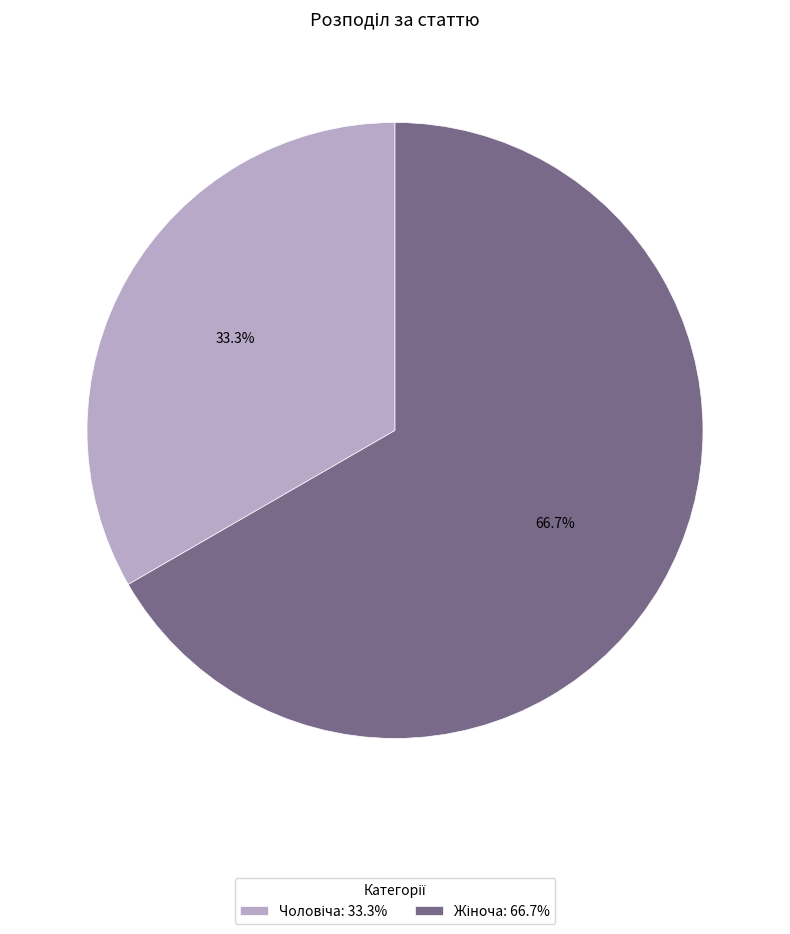

Does any single category account for the majority?

Yes